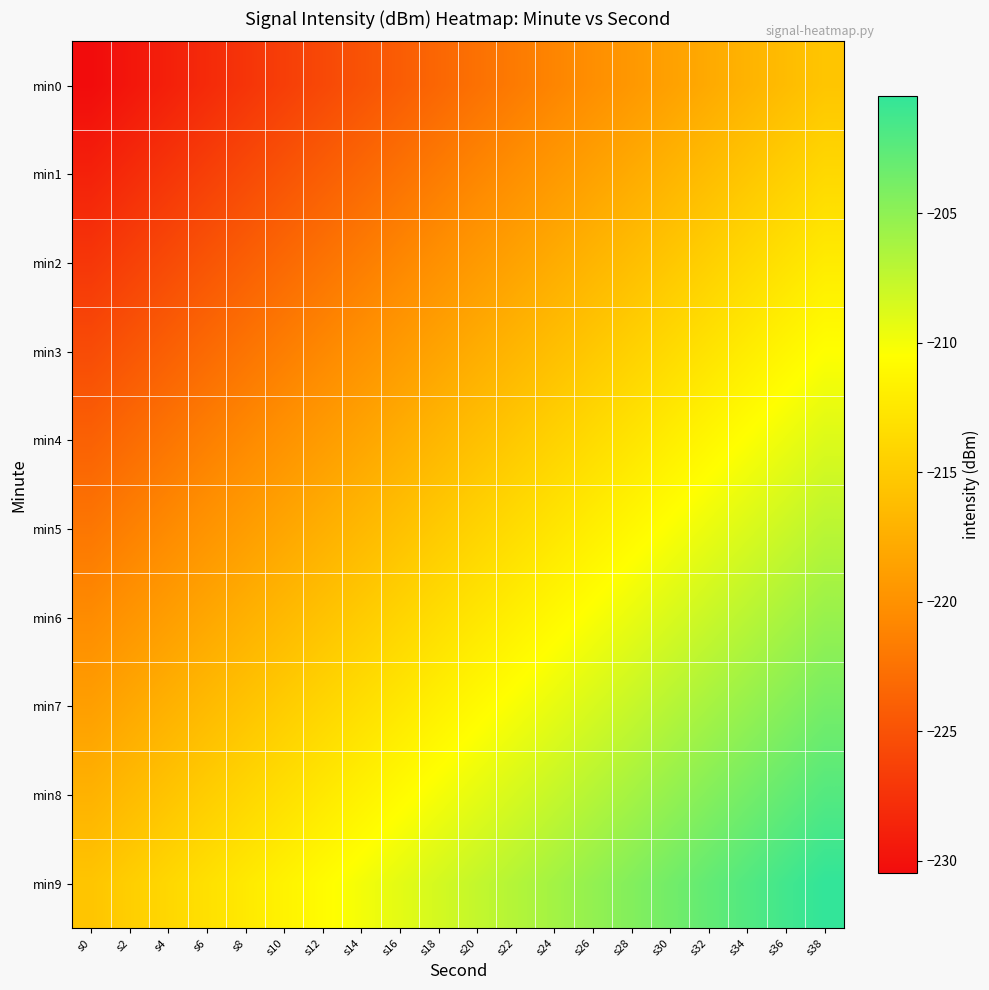

What is the smallest value displayed?

-230.5